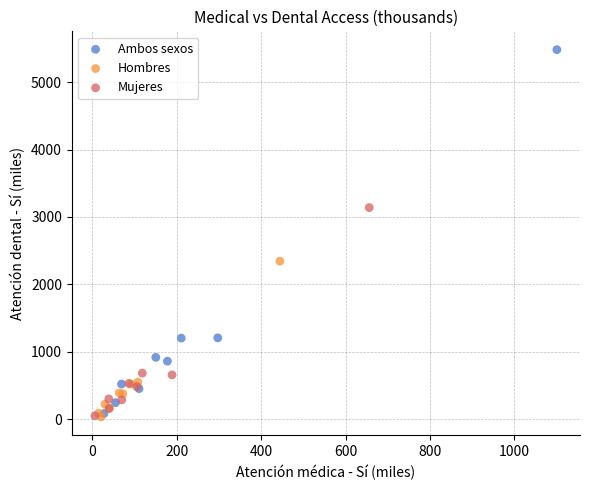

Which series reaches the maximum Y coordinate?

Ambos sexos